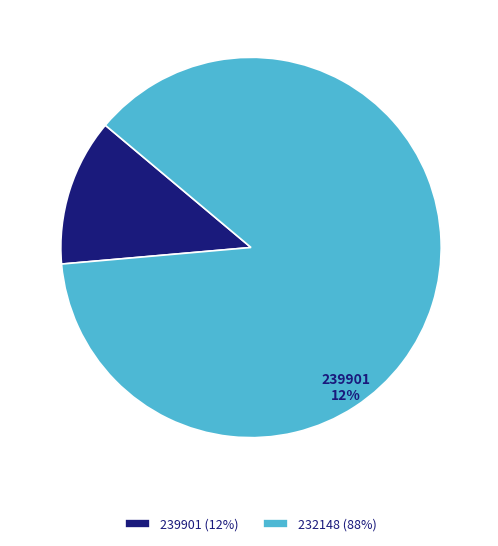

Which has a higher value, 239901 or 232148?

232148